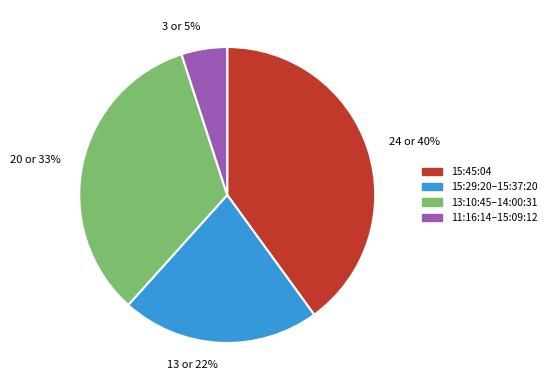

Is there any slice that represents more than half of the pie?

No